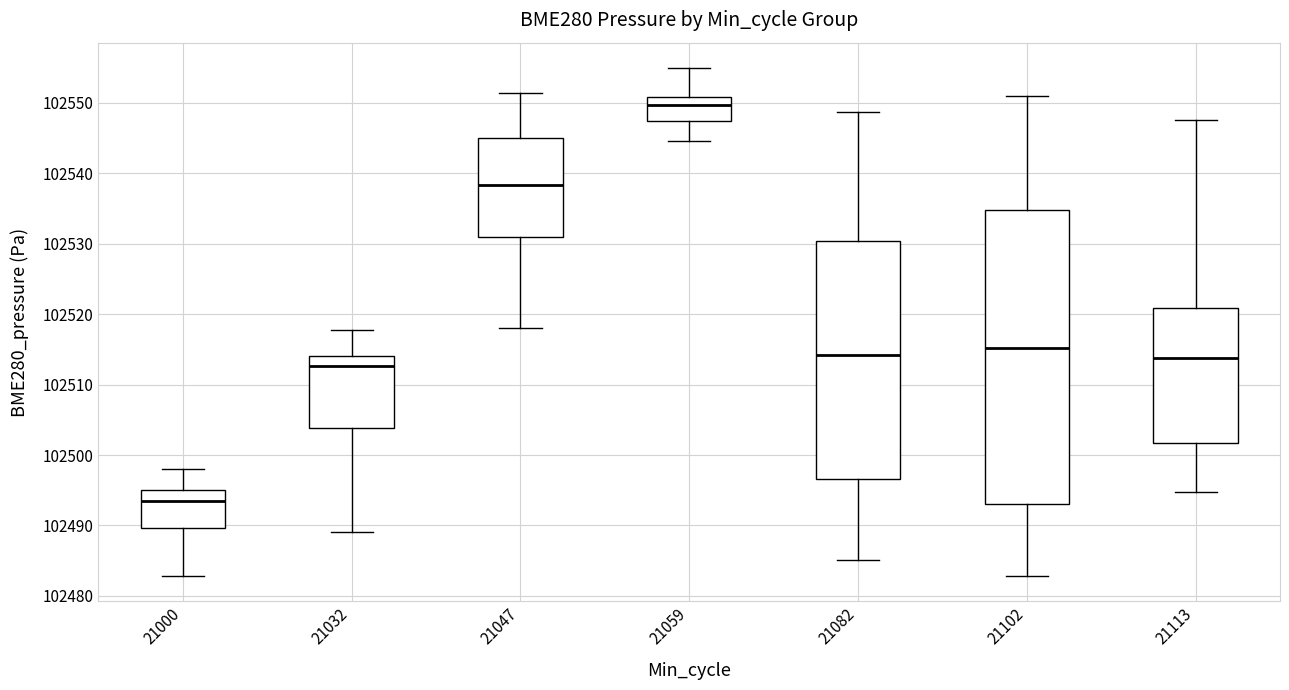

Reading left to right, read every box against the y-axis: the position of its median line, the range the box covers, and the ends of its whiskers. The values are not printed on the chart, so give them approximately, as read against the axis.

21000: median 102493, box 102490 to 102495, whiskers 102483 to 102498
21032: median 102513, box 102504 to 102514, whiskers 102489 to 102518
21047: median 102538, box 102531 to 102545, whiskers 102518 to 102551
21059: median 102550, box 102547 to 102551, whiskers 102545 to 102555
21082: median 102514, box 102497 to 102530, whiskers 102485 to 102549
21102: median 102515, box 102493 to 102535, whiskers 102483 to 102551
21113: median 102514, box 102502 to 102521, whiskers 102495 to 102548